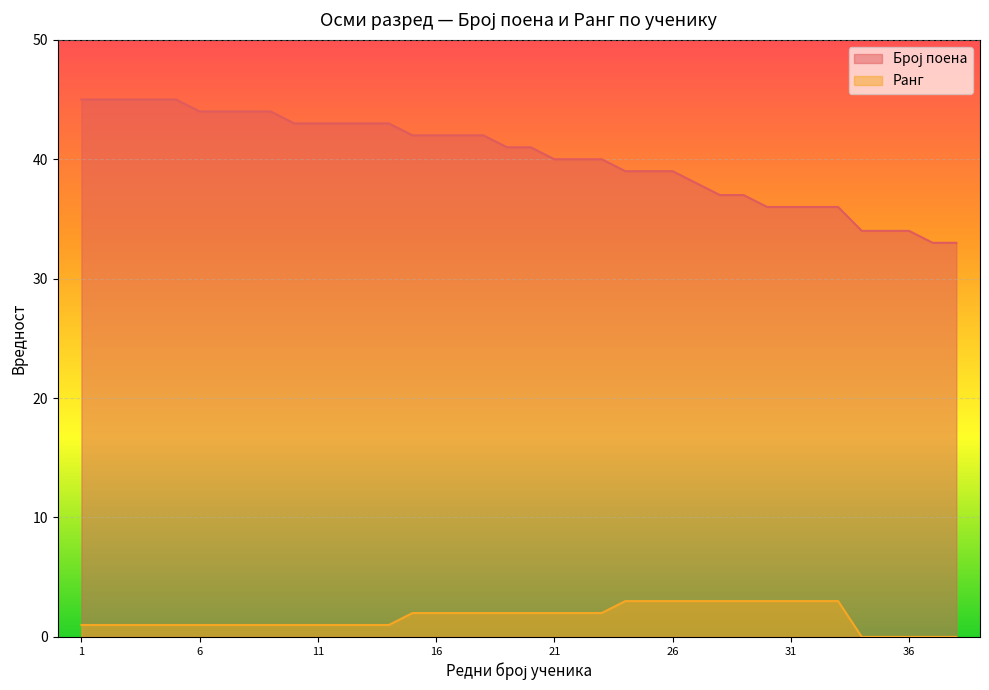

What is the maximum value shown in the chart?

45